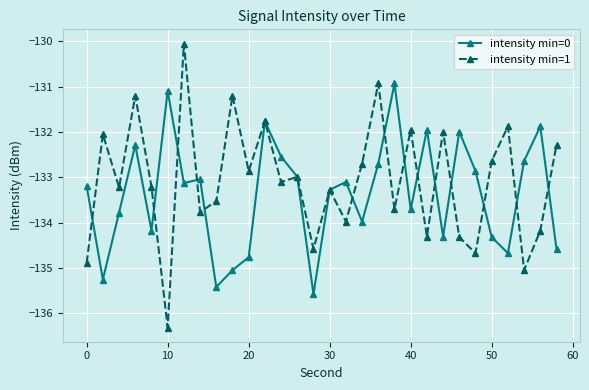

Count the number of data series in this chart.

2